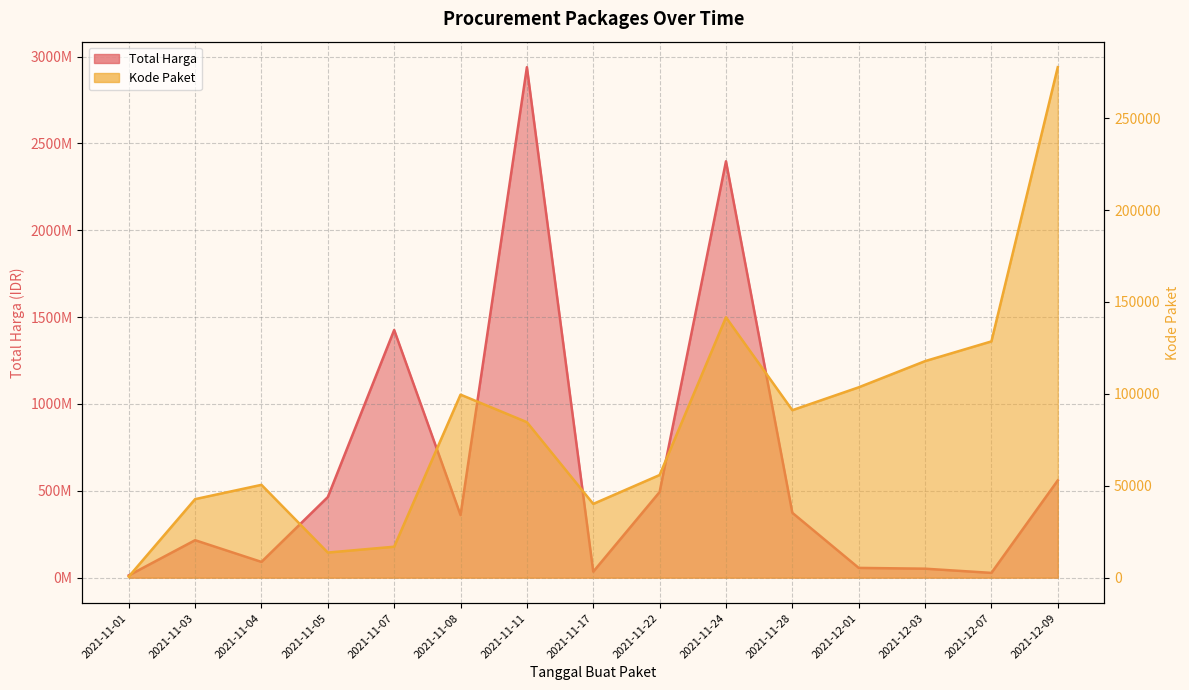

Reading left to right, transcribe all the data shown in this chart.

Total Harga: 12787500	215651270	90666075	464002100	1425867900	360563000	2938963240	34292000	493000000	2397224200	373404000	56152800	51601000	27412000	559971000
Kode Paket: 569	42708	50485	13652	16823	99560	84587	40112	55826	141626	91101	103541	117783	128516	277693